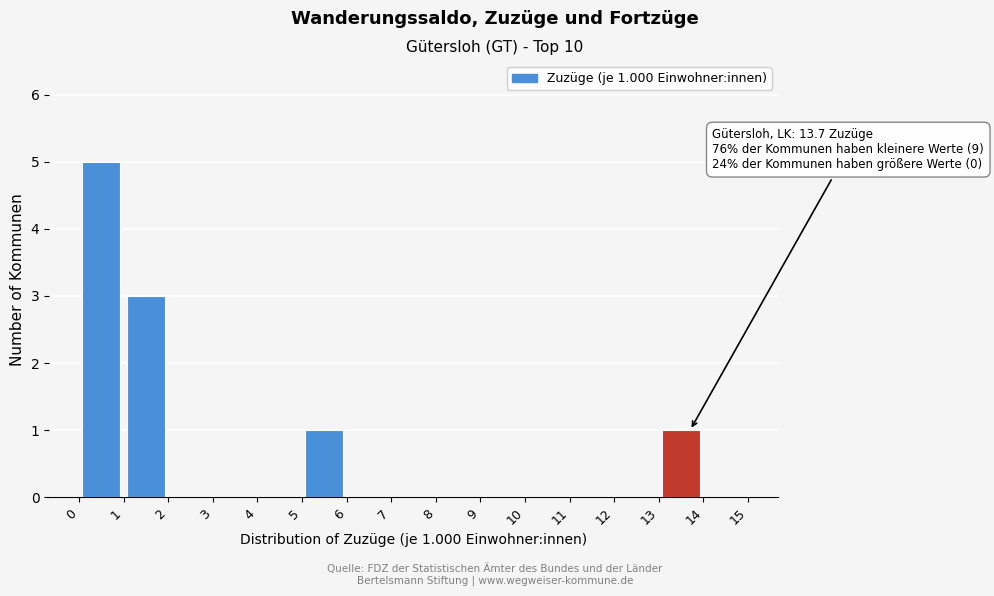

Which range on the x-axis has the tallest bar?

0 to 1